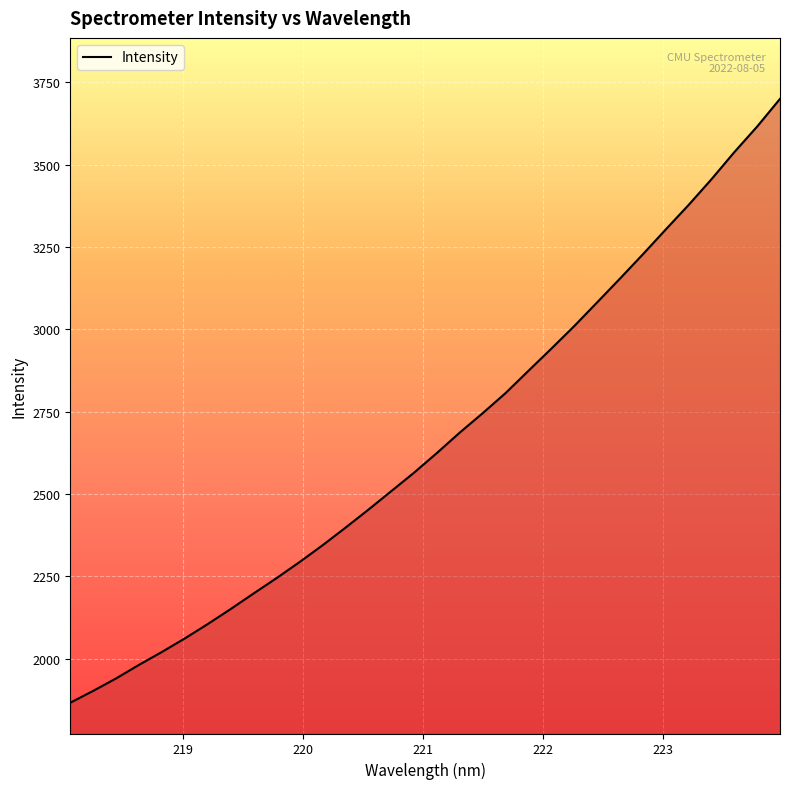

What is the greatest value displayed?

3699.3